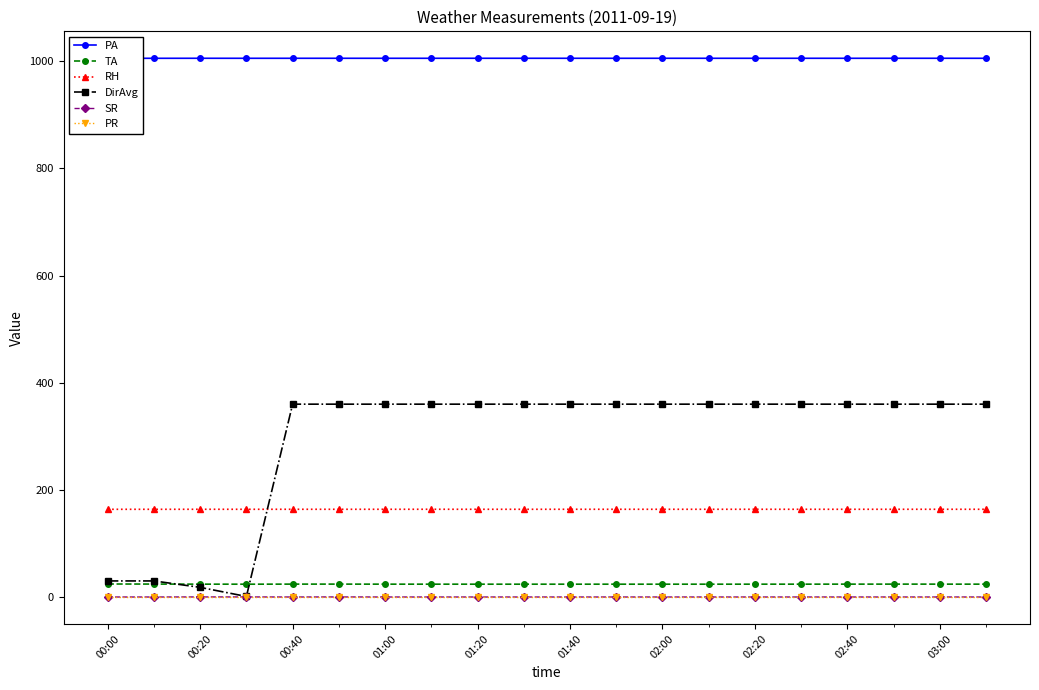

True or false: RH has a value of 52.0 at 01:40.

False